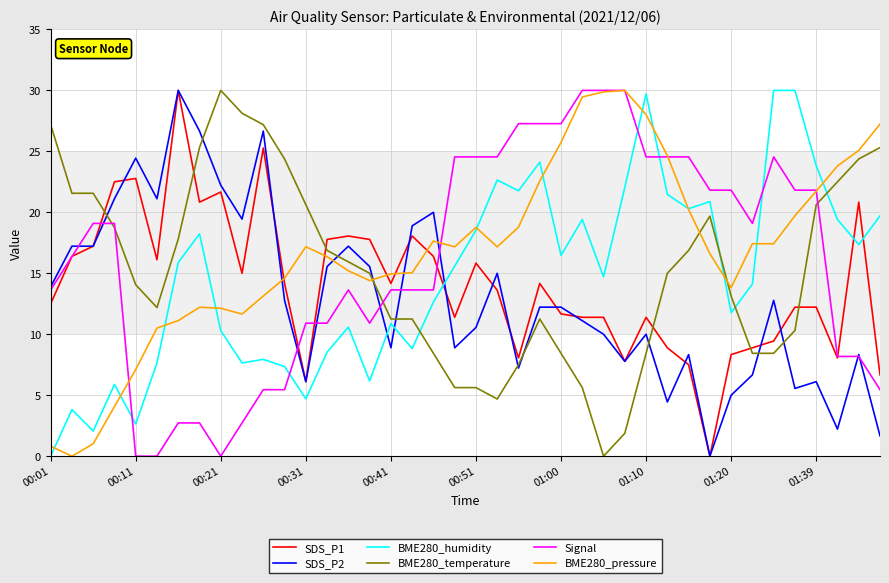

How many positive values does the BME280_pressure series have?

39